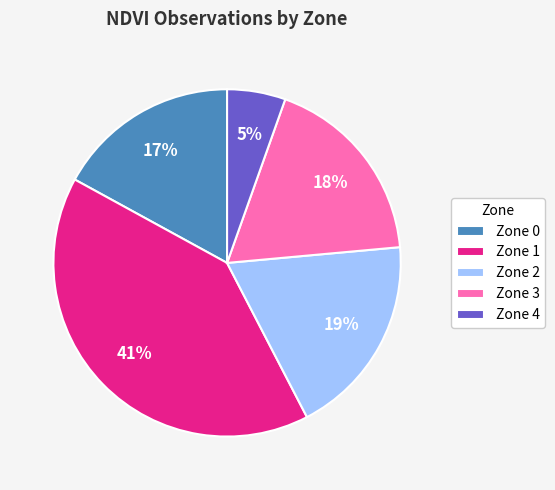

Between Zone 3 and Zone 2, which is larger?

Zone 2